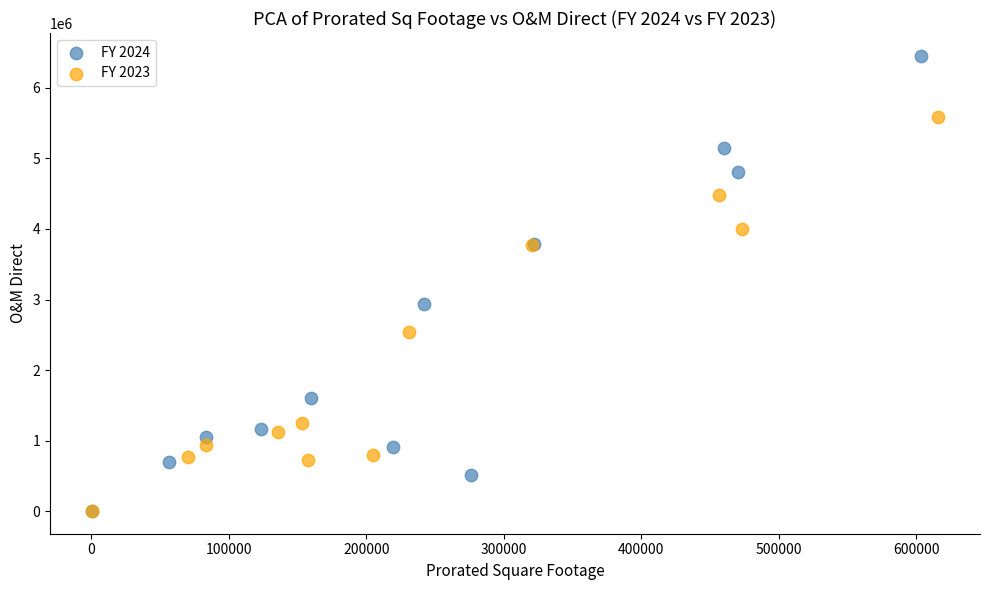

What are all the series names shown in the legend?

FY 2024, FY 2023